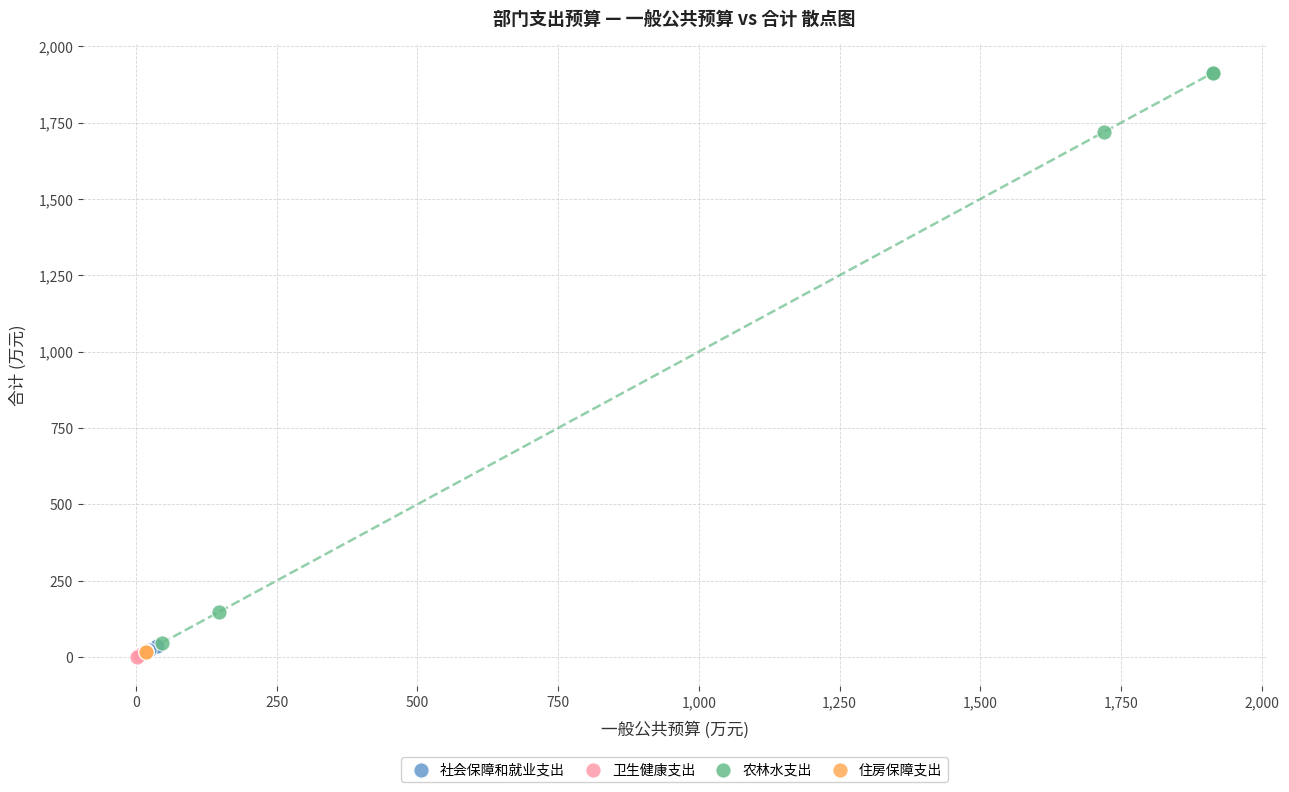

Which series reaches the maximum Y coordinate?

农林水支出